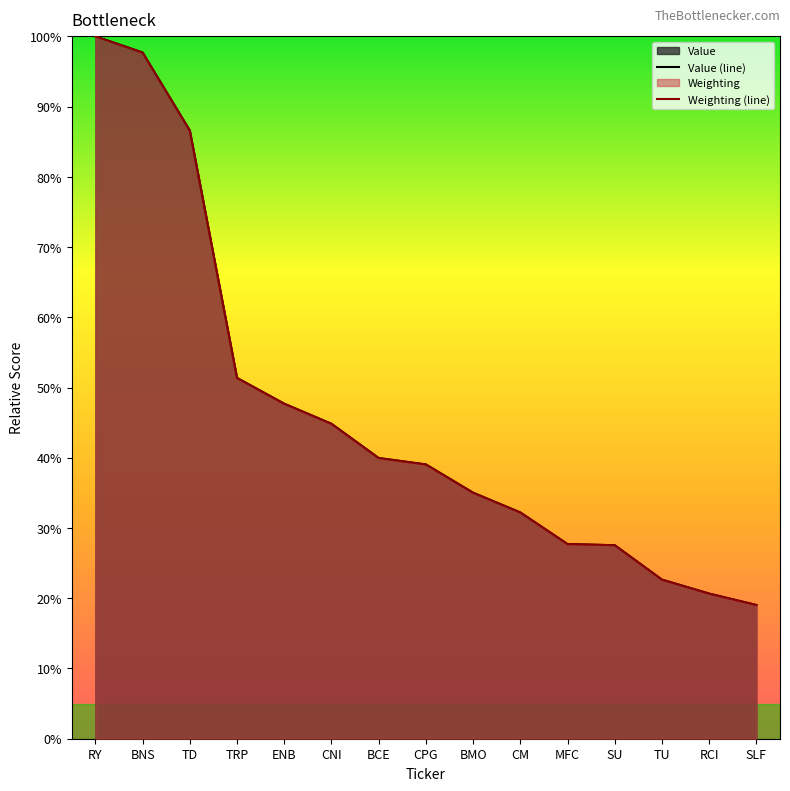

Rank the categories by Value (line) value from highest to lowest.

RY, BNS, TD, TRP, ENB, CNI, BCE, CPG, BMO, CM, MFC, SU, TU, RCI, SLF